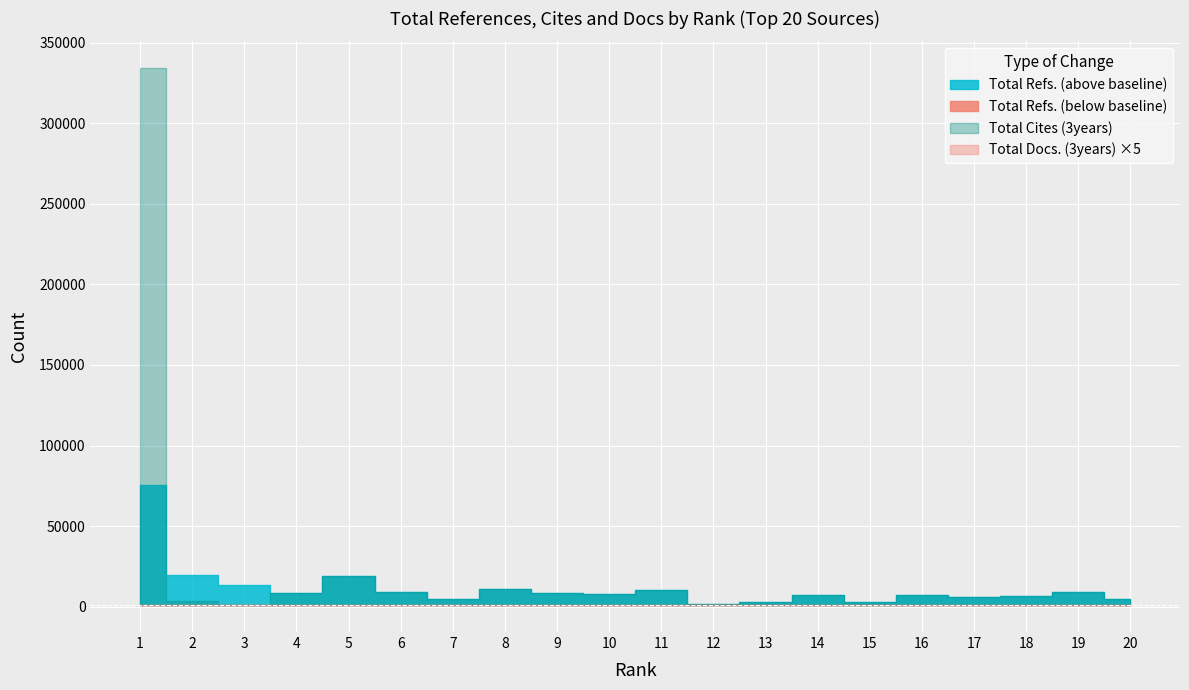

Rank the series by their average value, from highest to lowest.

Total Cites (3years), Total Refs., Total Docs. (3years)